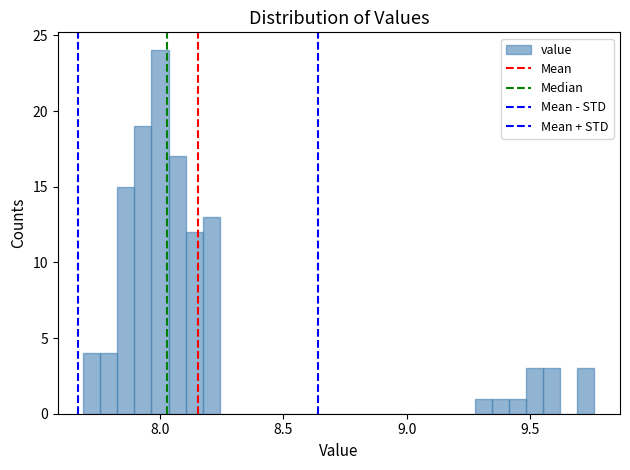

Around what value on the x-axis is the tallest bar? Give the approximate position of its centre, as read against the axis.

8.00